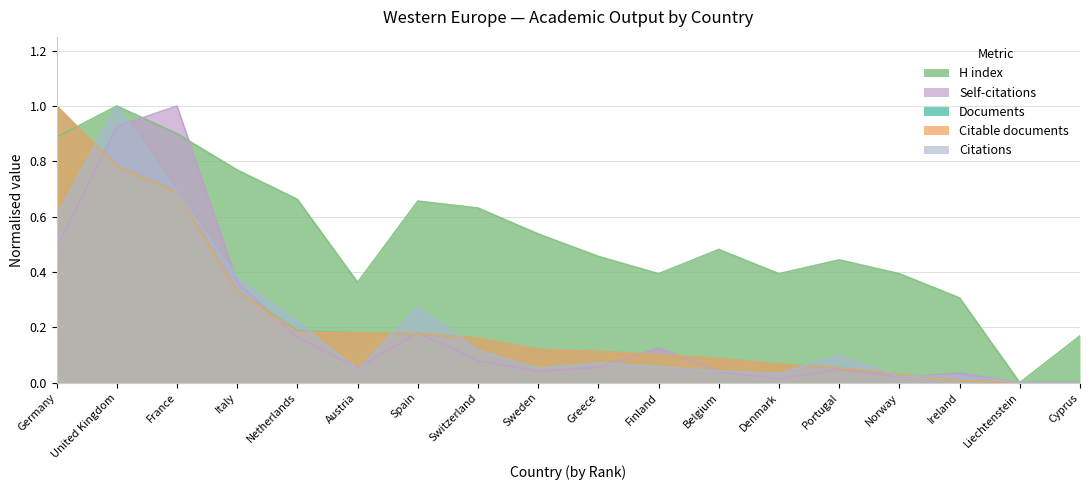

In H index, how many points are lower than both neighbors (excluding endpoints)?

4